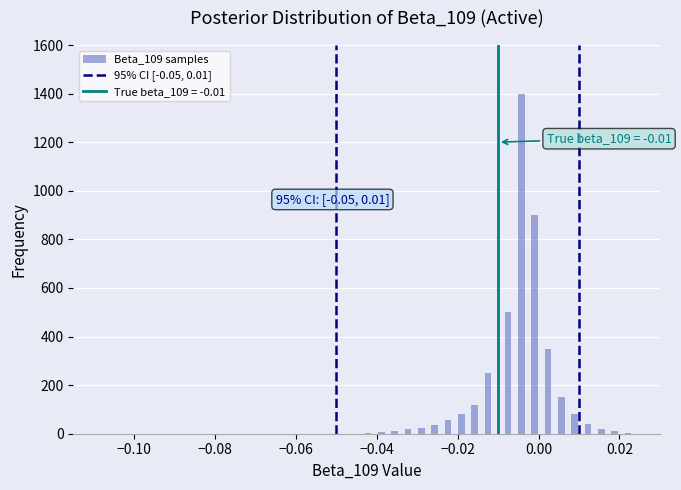

Around what value on the x-axis is the tallest bar? Give the approximate position of its centre, as read against the axis.

-0.004